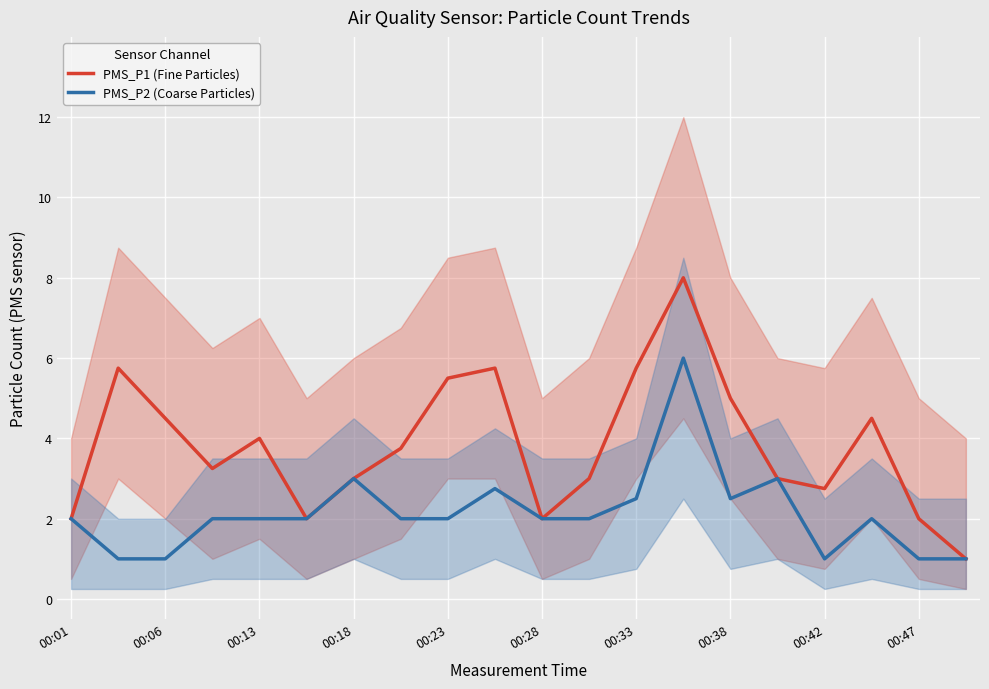

Is it true that PMS_P1 (Fine Particles) equals 1.4 at 00:38?

False